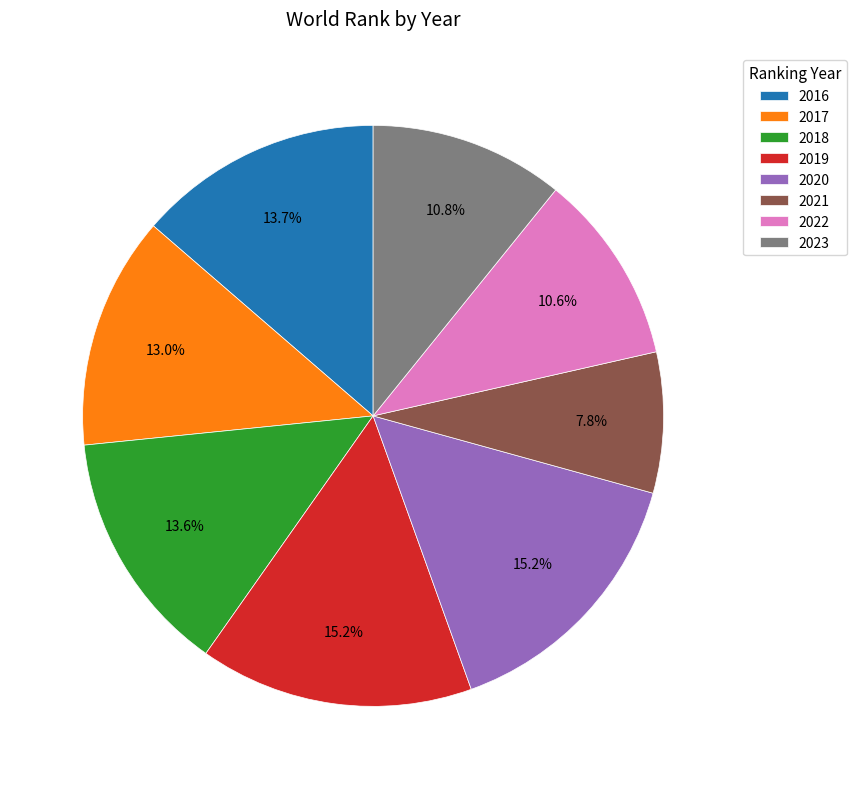

Is the sum of 2019 and 2021 greater than half?

No